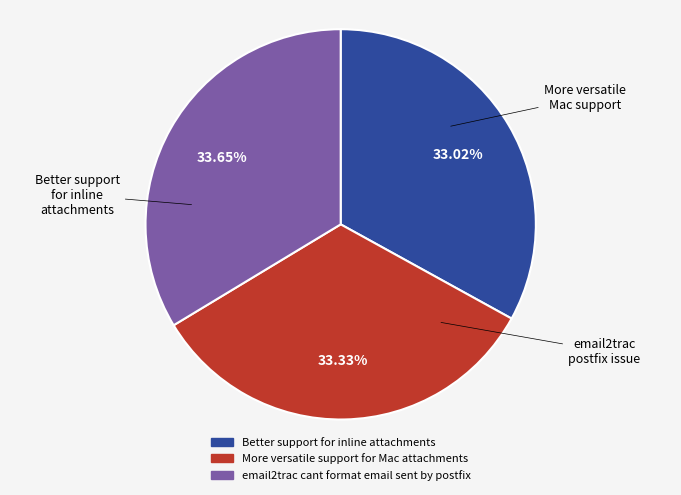

Do More versatile support for Mac attachments and Better support for inline attachments together represent more than half of the pie?

Yes